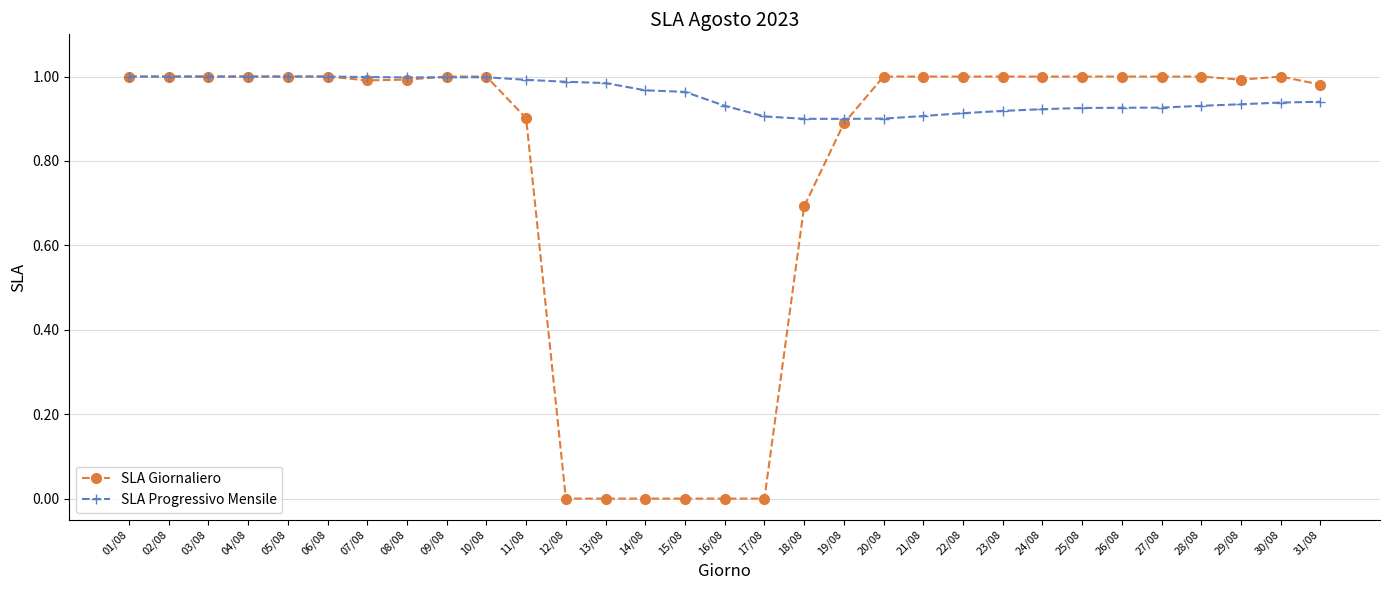

Which series has the largest range (max minus min)?

SLA Giornaliero